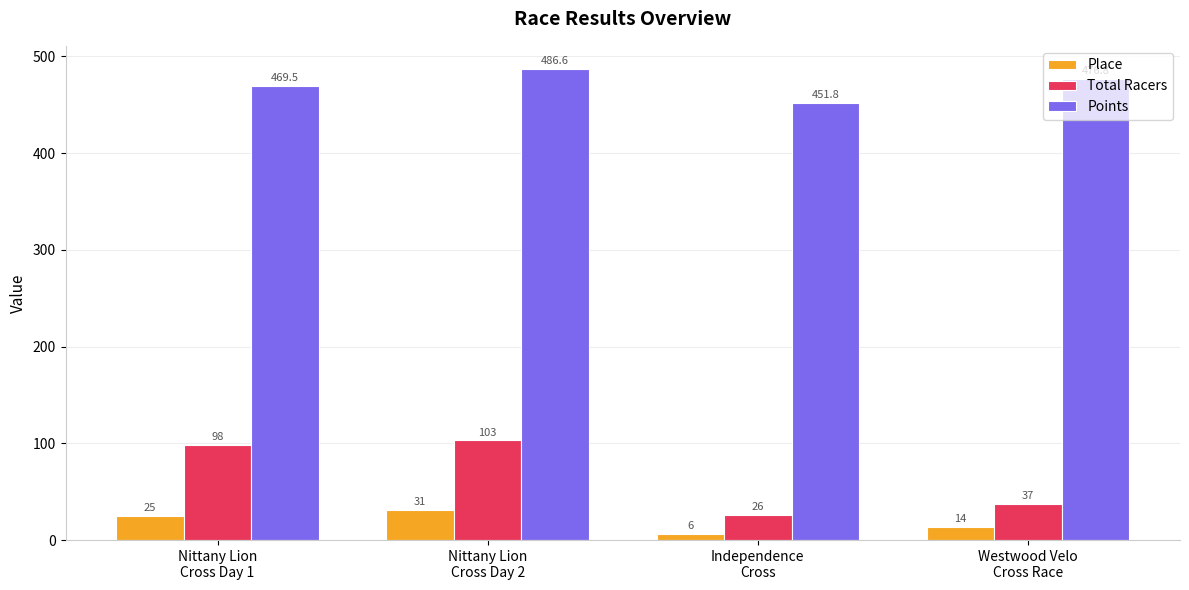

What is the sum of all Total Racers values?

264.0